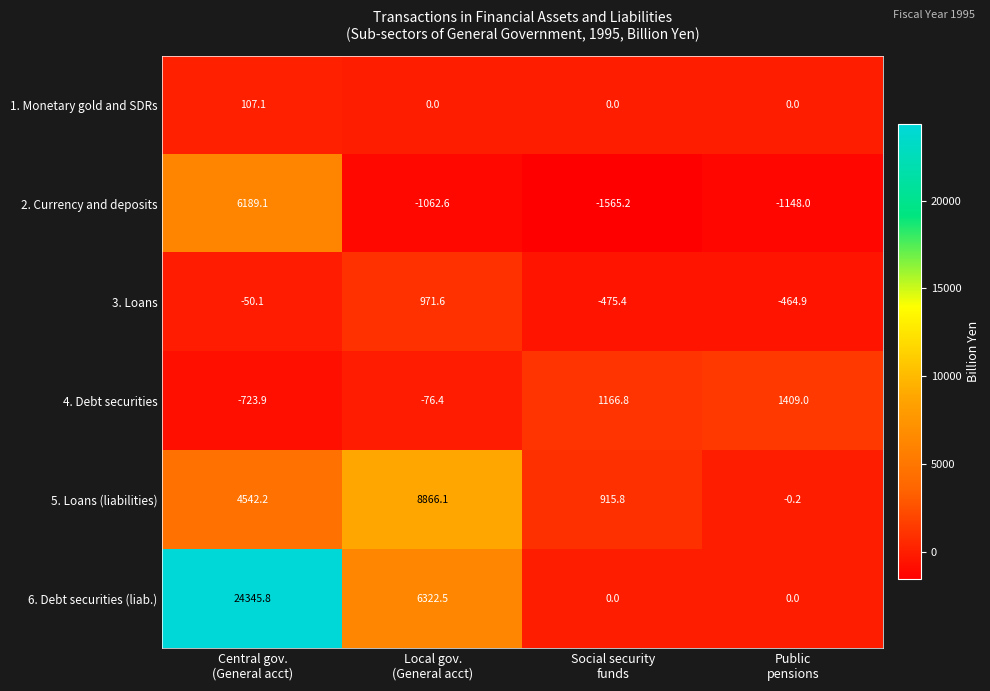

How many values in the 4. Debt securities series are below 1166?

2